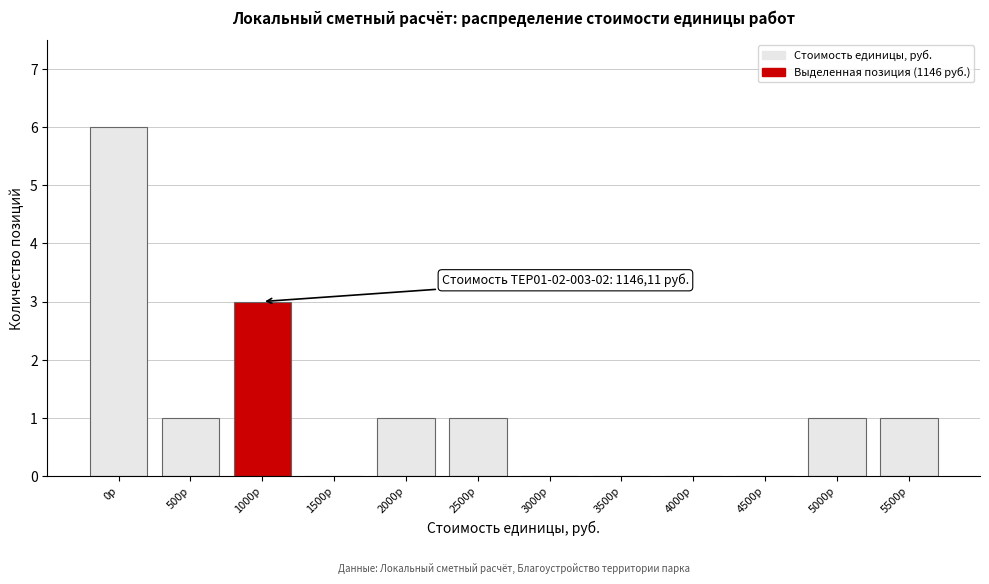

Reading left to right, what are all the values shown in this chart?

0р=6	500р=1	1000р=3	1500р=0	2000р=1	2500р=1	3000р=0	3500р=0	4000р=0	4500р=0	5000р=1	5500р=1